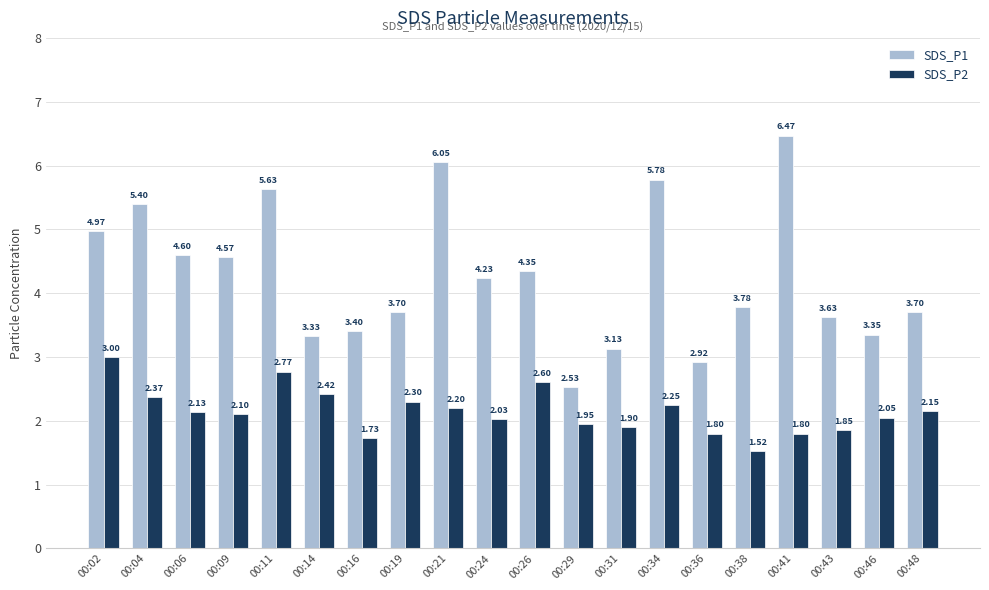

What are all the series names shown in the legend?

SDS_P1, SDS_P2